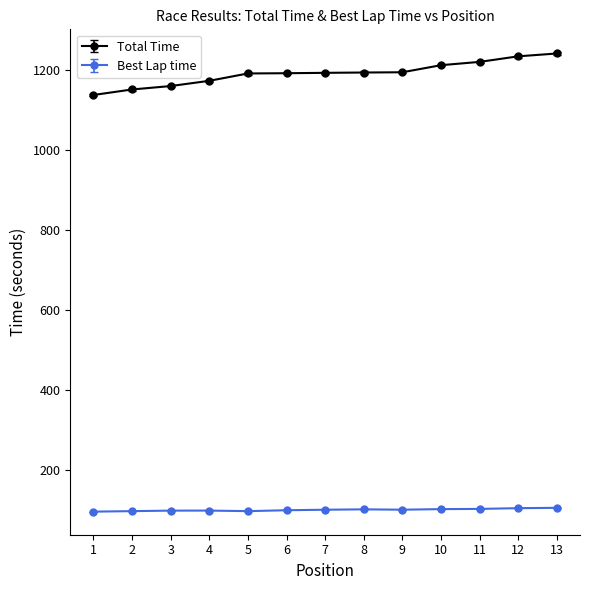

How many series are shown in this chart?

2